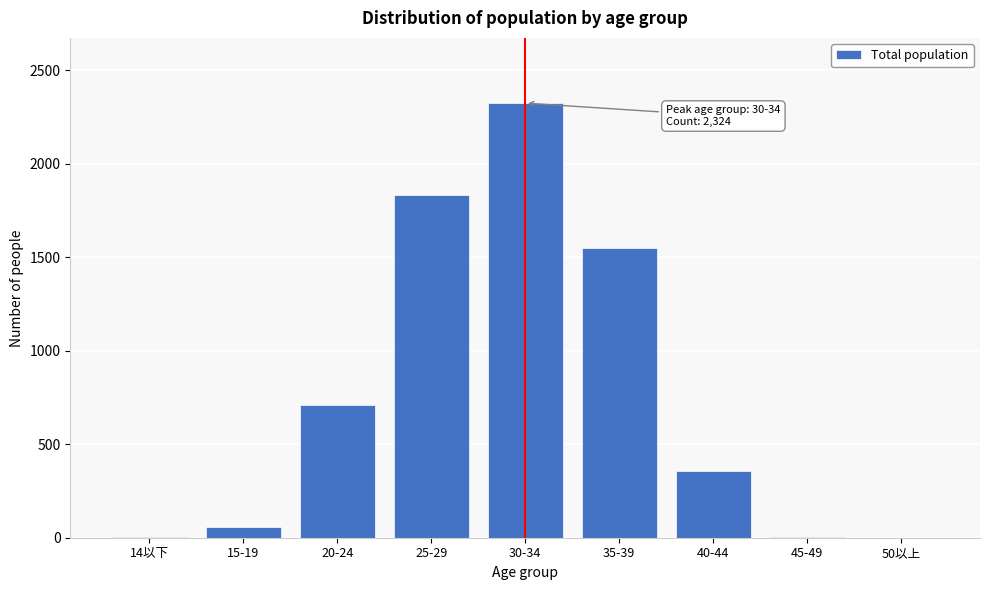

What is the change in value from 30-34 to 40-44?

-1965